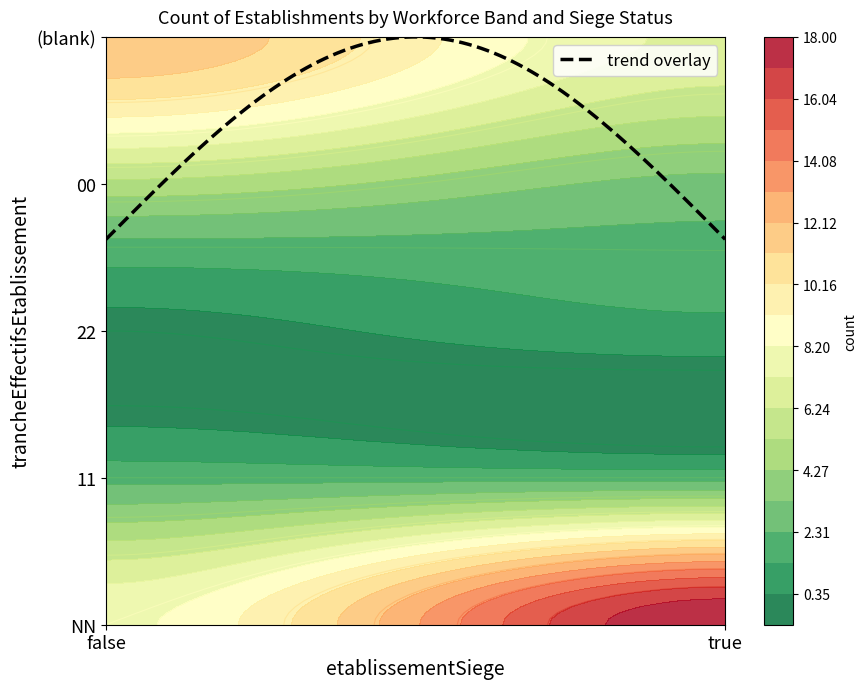

What is the difference between the maximum and second lowest values?

17